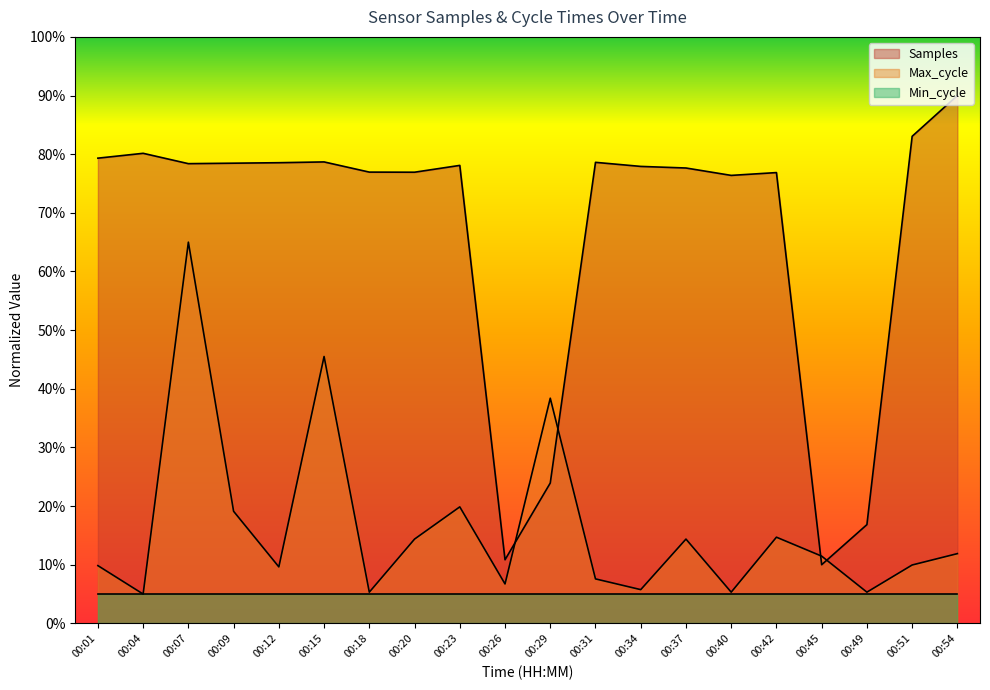

Between 00:07 and 00:40, which is larger?

00:07